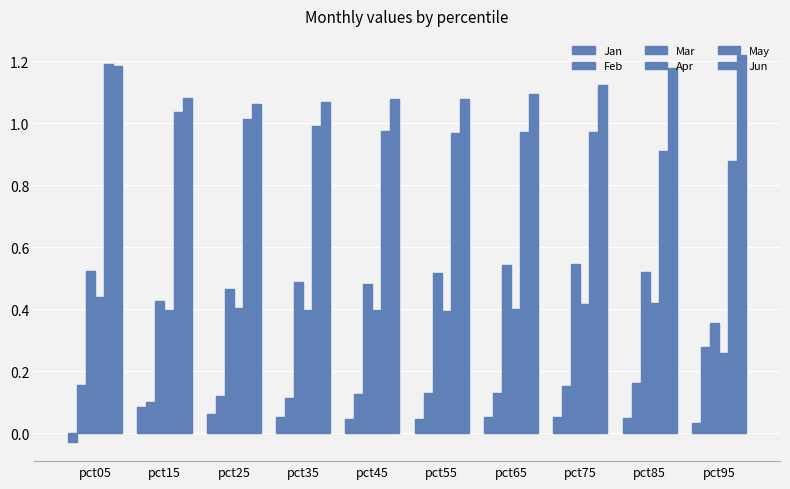

Are the bars horizontal?

No